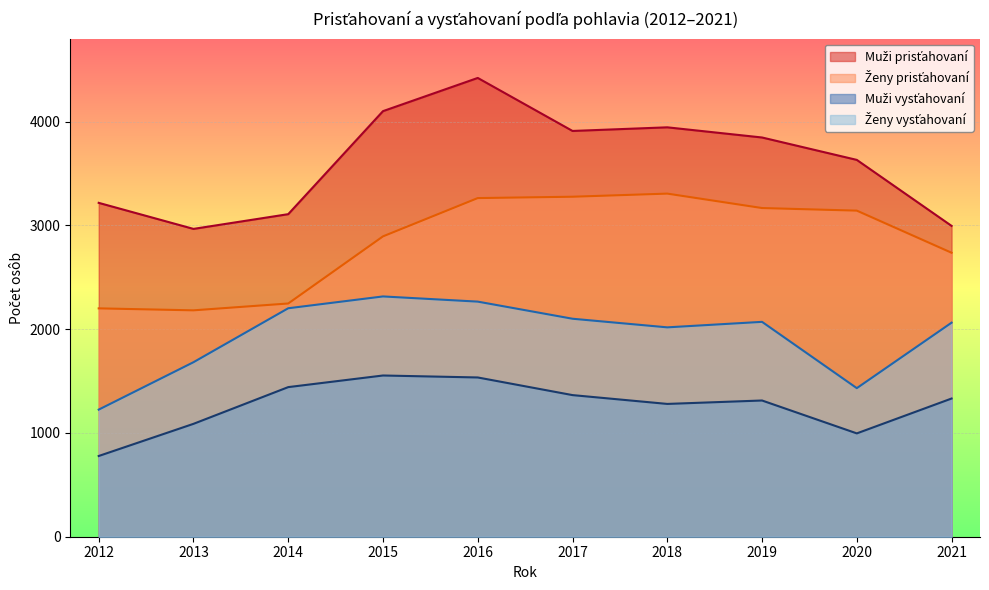

What is the lowest value of the Muži prisťahovaní series?

2967